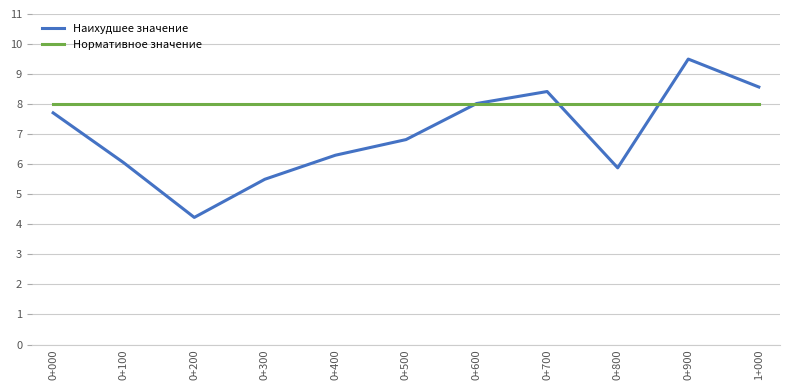

Does the chart have visible grid lines?

Yes